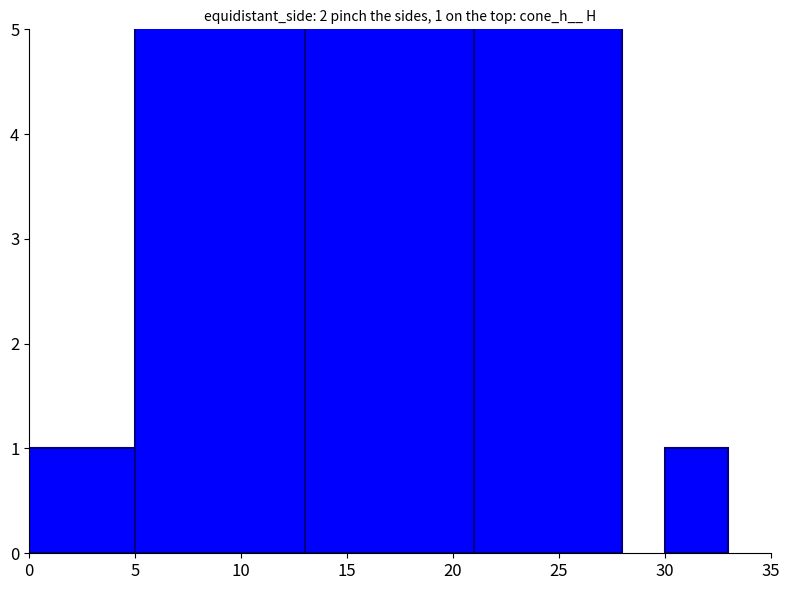

Count the number of data series in this chart.

1